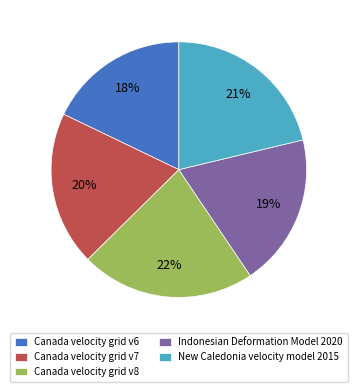

How many slices are in this pie chart?

5